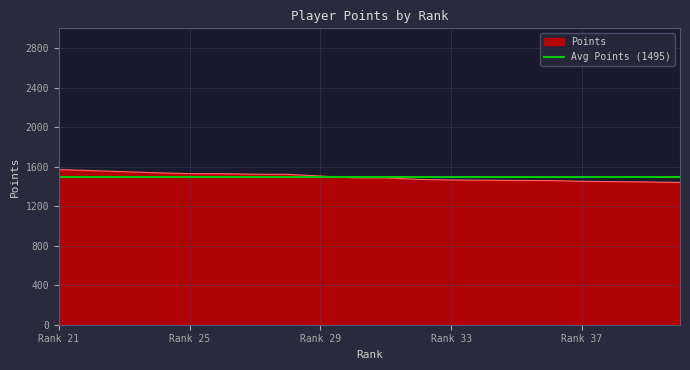

What is the maximum value for Points?

1571